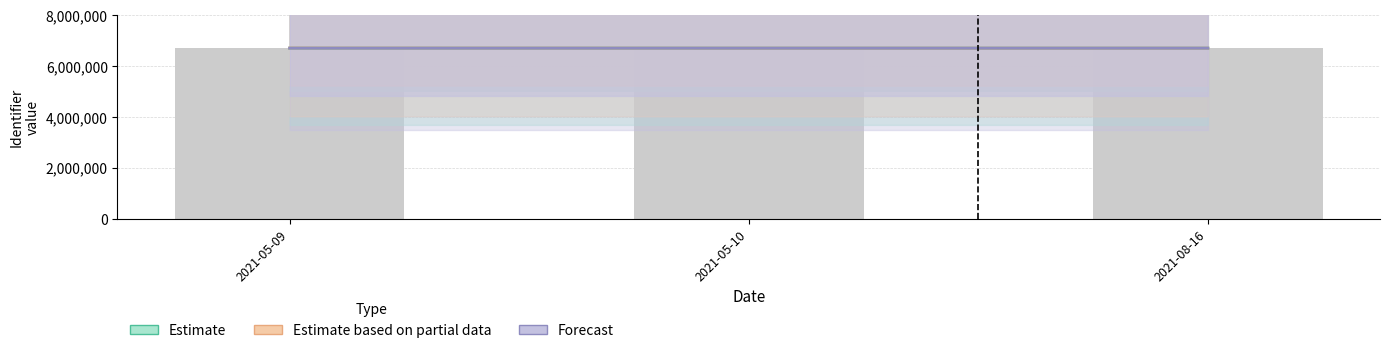

Which series has the widest spread of values?

Estimate based on partial data